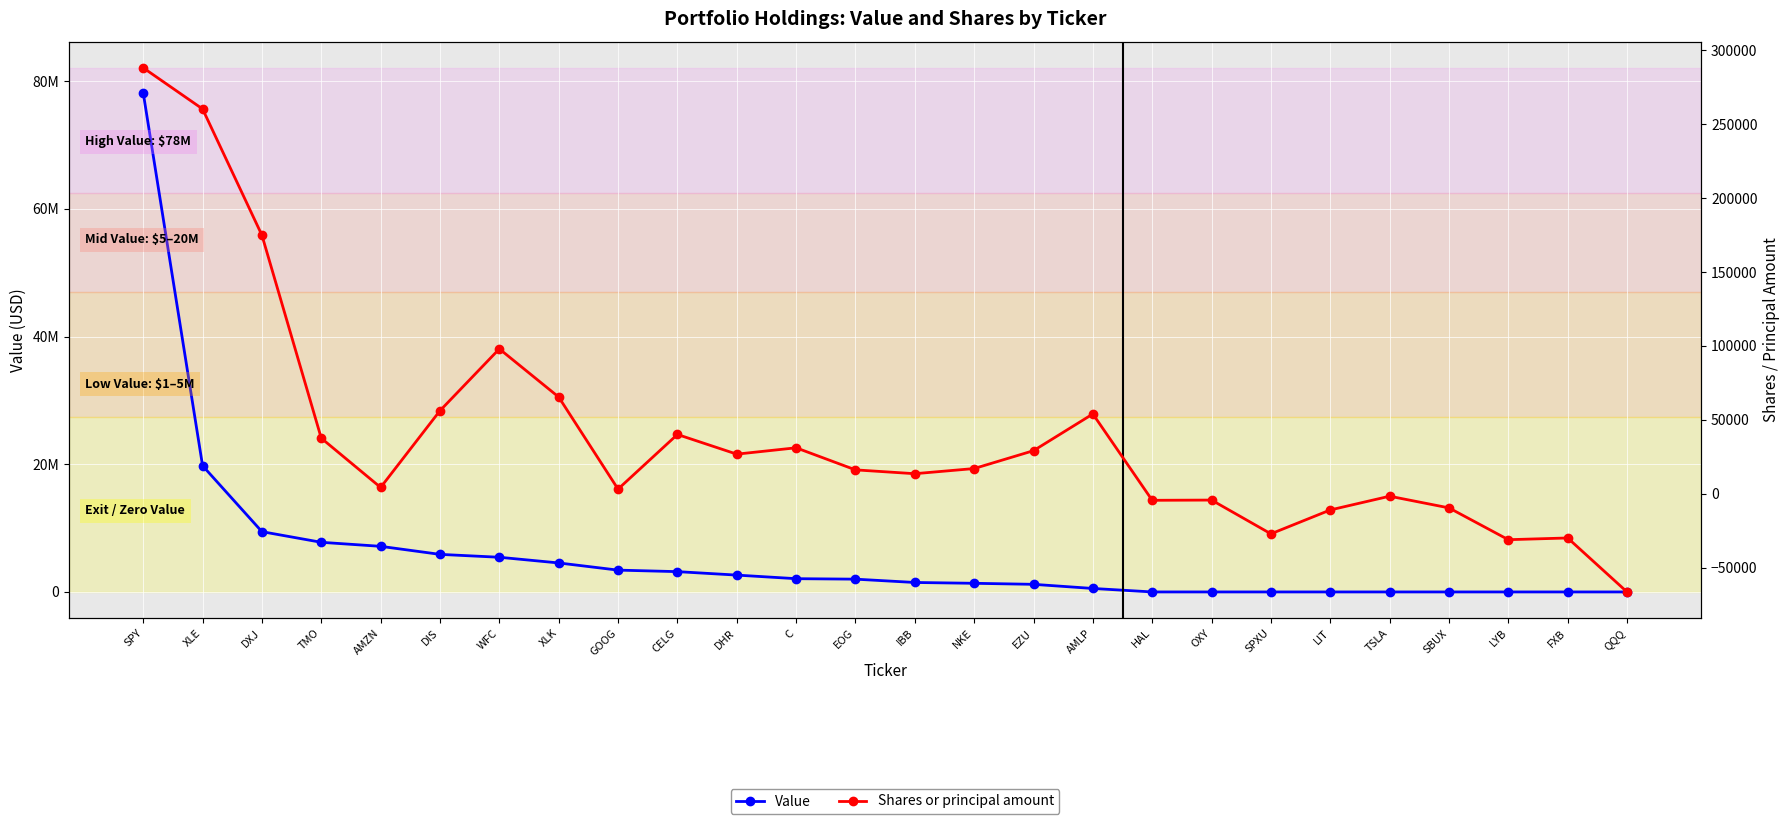

Which category has the lowest value across all series?

QQQ